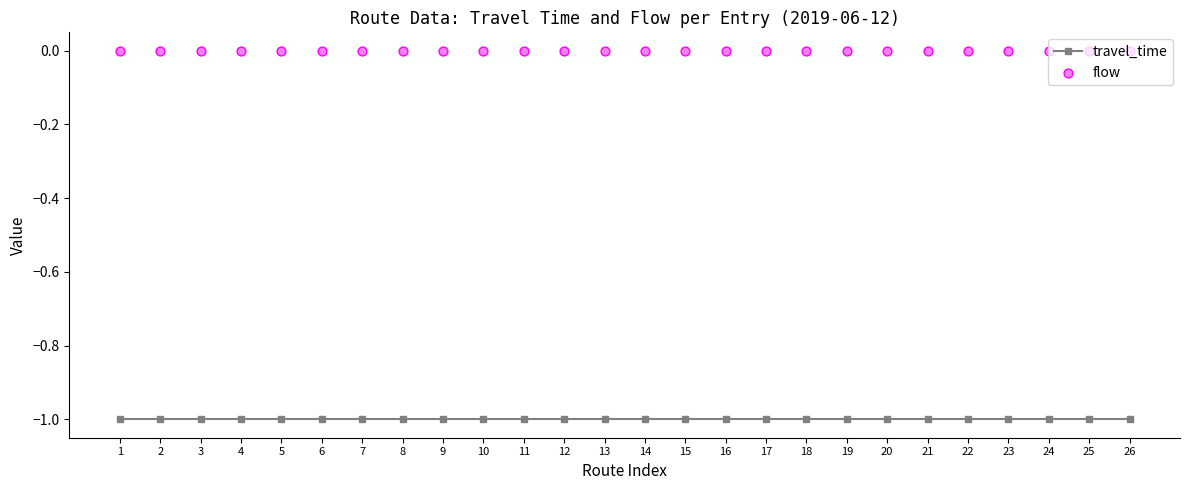

Which series has the largest total across all categories?

flow